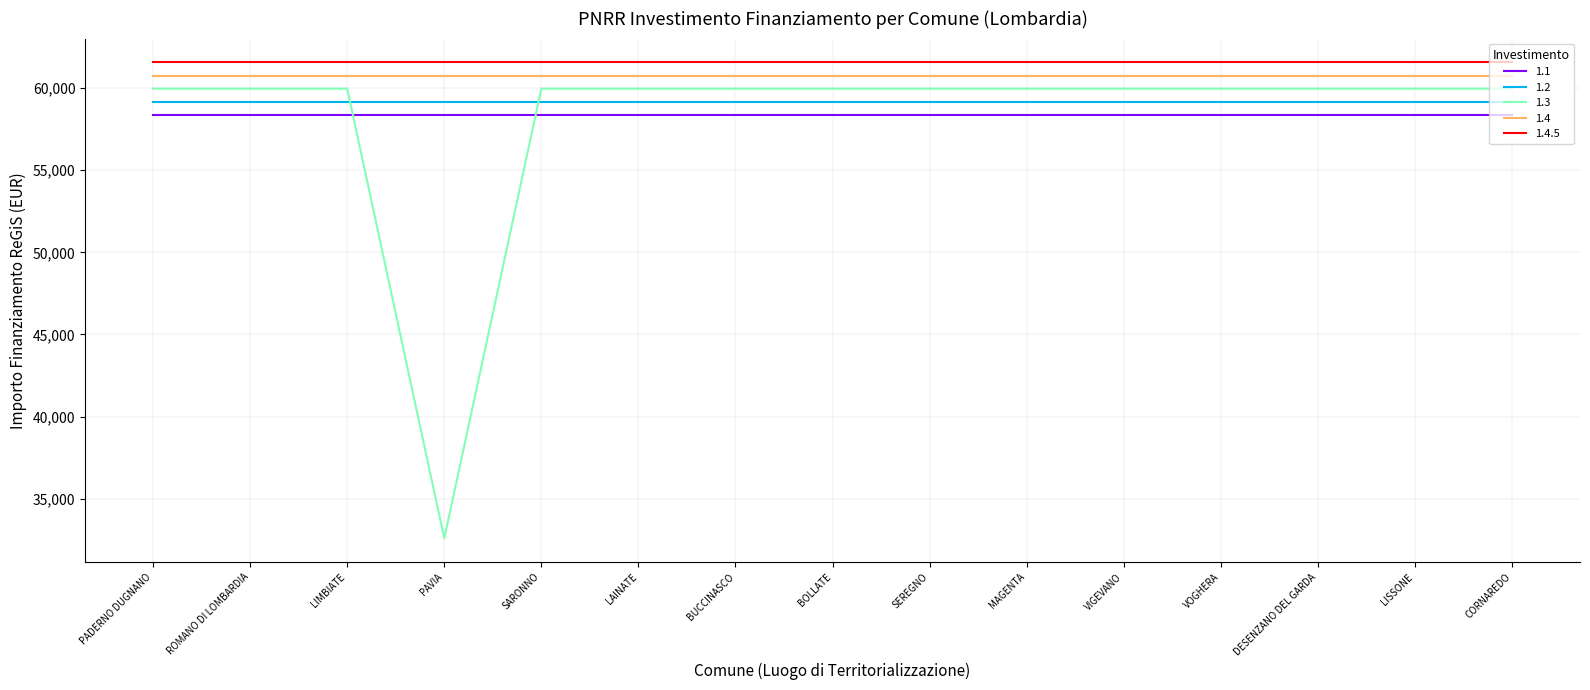

True or false: 1.4.5 and 1.2 cross at least once.

False